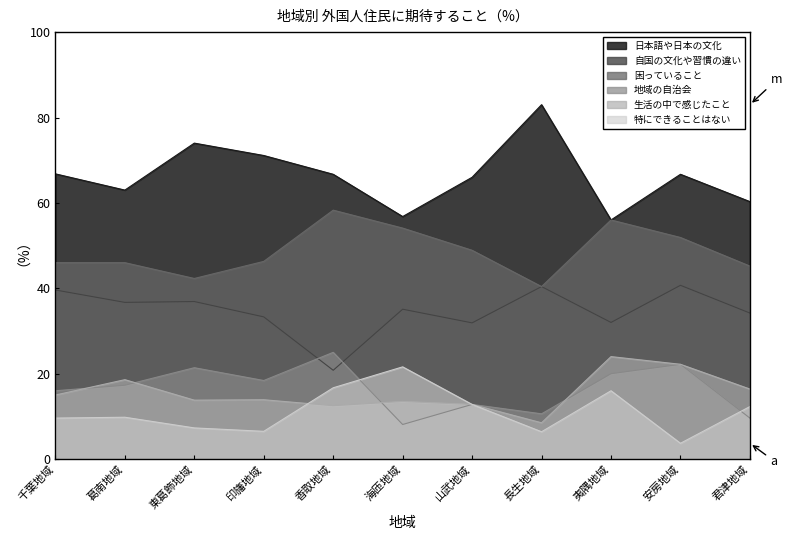

Read the 生活の中で感じたこと value at 東葛飾地域.

13.8